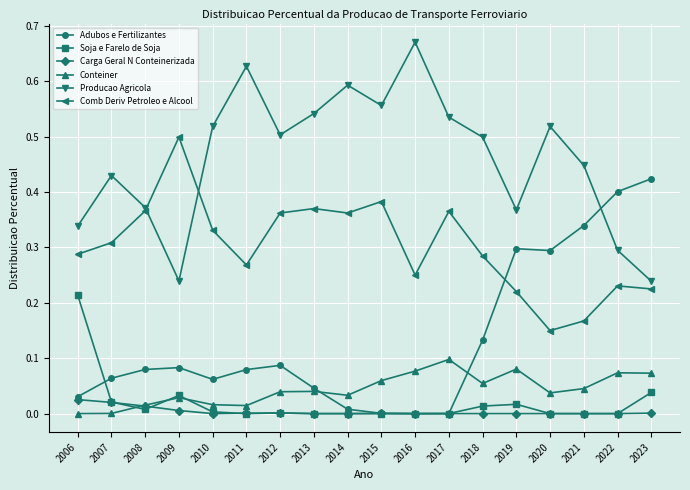

The value of Soja e Farelo de Soja at 2013 is 0.0. True or false?

True